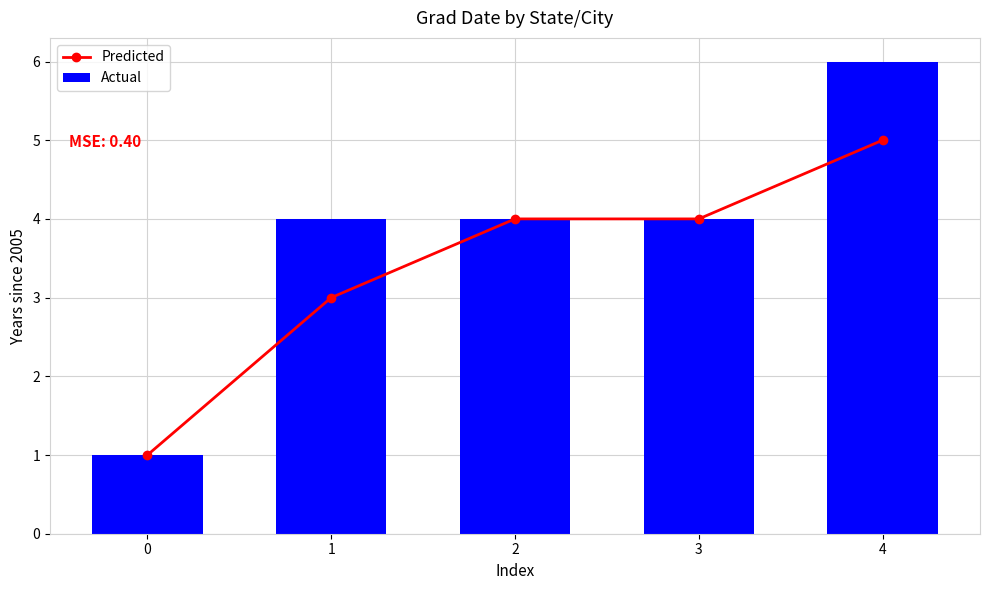

What is the spread (max minus min) of values at 4?

1